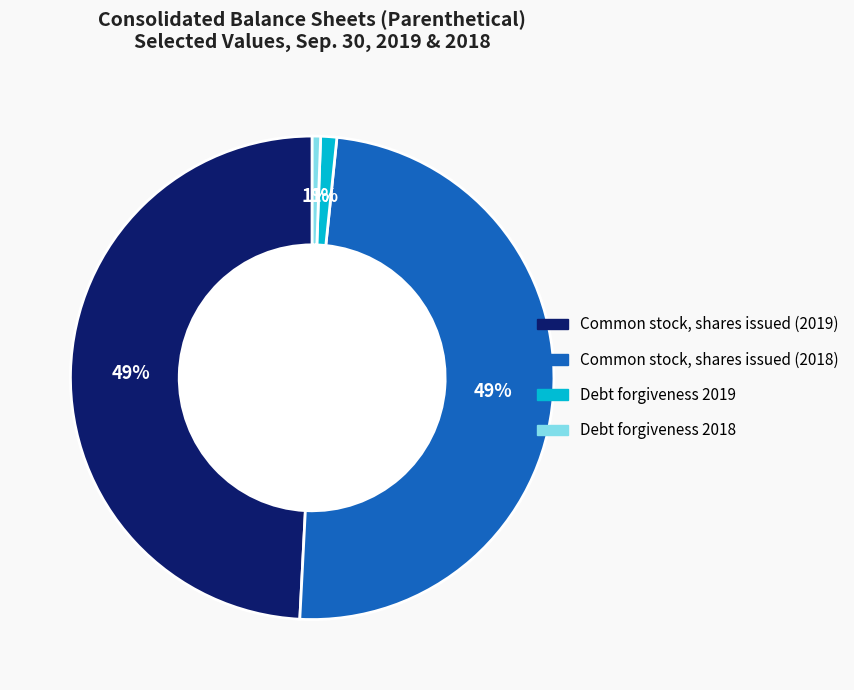

What percentage is the Common stock, shares issued (2018) slice, to the nearest percent?

49%